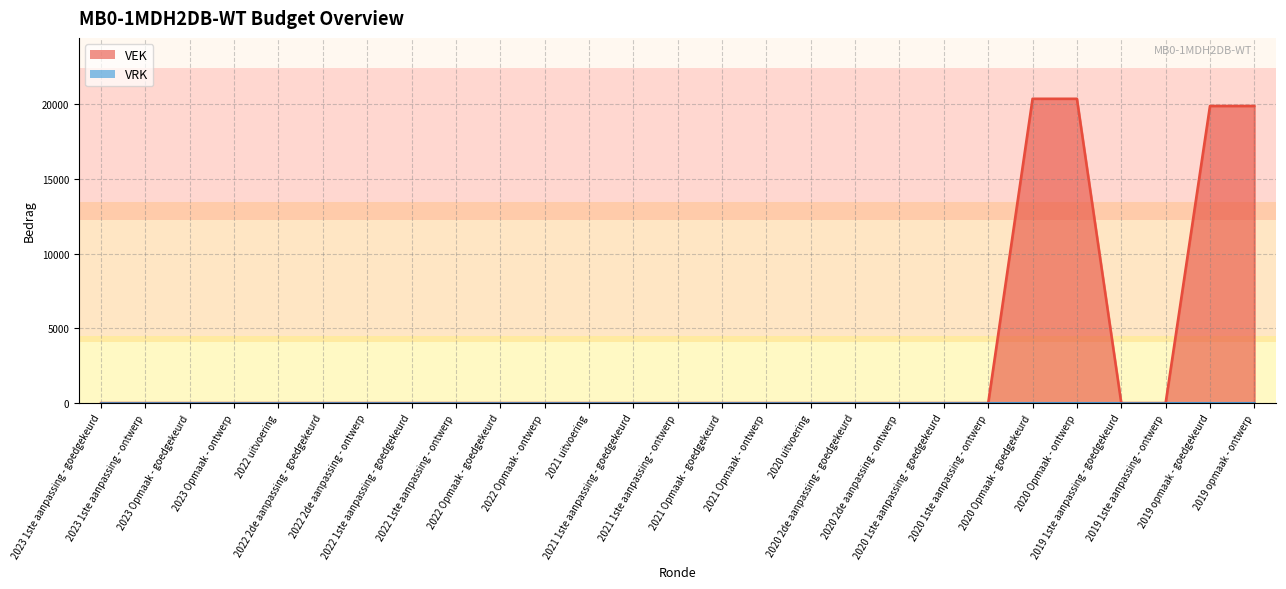

What position from the right is 2019 opmaak - ontwerp?

1